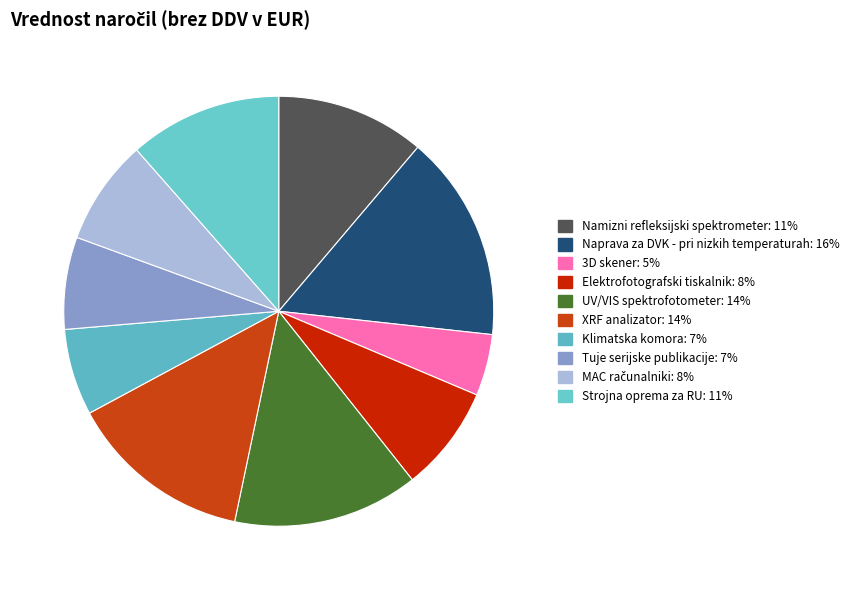

Does Klimatska komora account for over 50% of the chart?

No